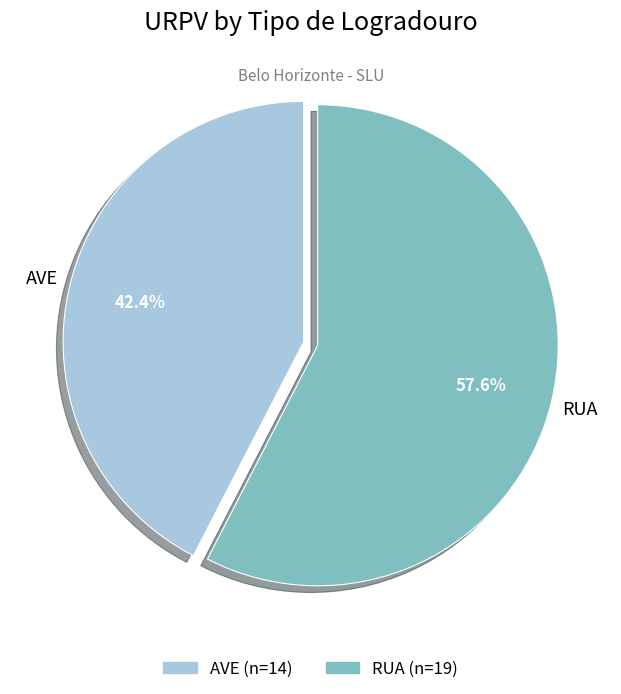

To the nearest percent, what is the difference between the AVE and RUA slice percentages?

15%